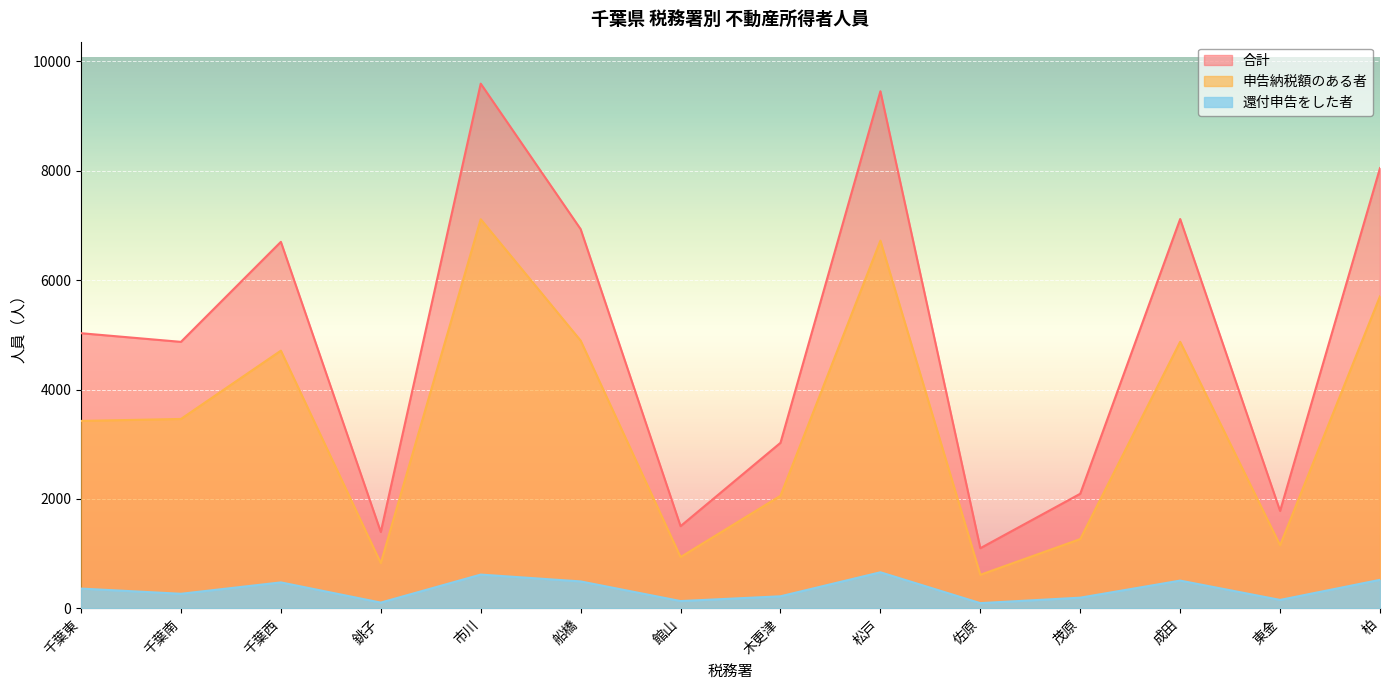

Reading right to left, transcribe all the data shown in this chart.

合計: 柏=8047	東金=1781	成田=7116	茂原=2095	佐原=1100	松戸=9451	木更津=3026	館山=1503	船橋=6931	市川=9590	銚子=1396	千葉西=6699	千葉南=4871	千葉東=5029
申告納税額のある者: 柏=5704	東金=1154	成田=4872	茂原=1267	佐原=614	松戸=6720	木更津=2058	館山=938	船橋=4894	市川=7112	銚子=828	千葉西=4710	千葉南=3462	千葉東=3426
還付申告をした者: 柏=522	東金=155	成田=508	茂原=196	佐原=96	松戸=660	木更津=221	館山=134	船橋=493	市川=618	銚子=106	千葉西=475	千葉南=267	千葉東=362